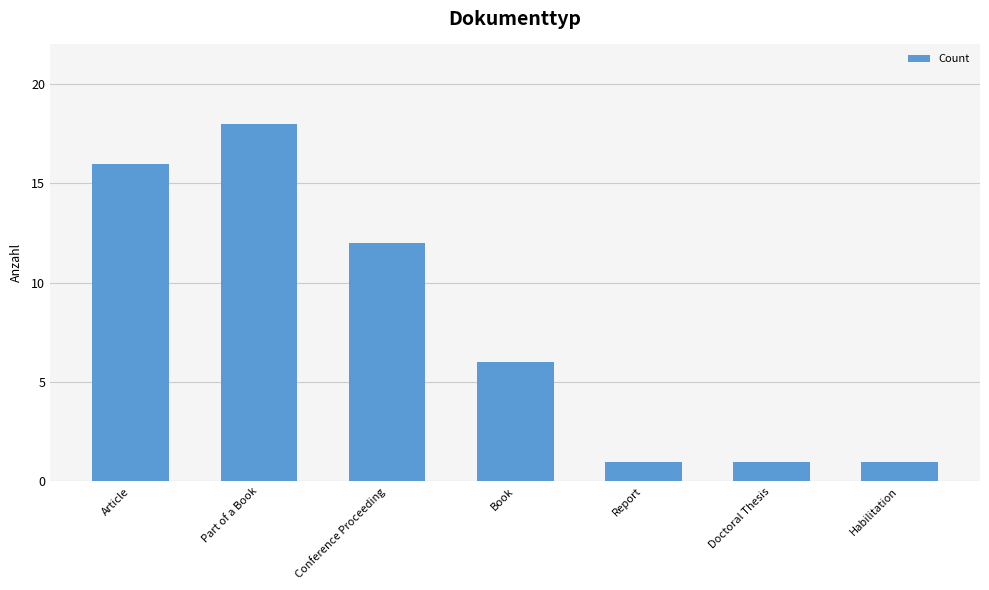

Is it true that the value at Book is 6?

True